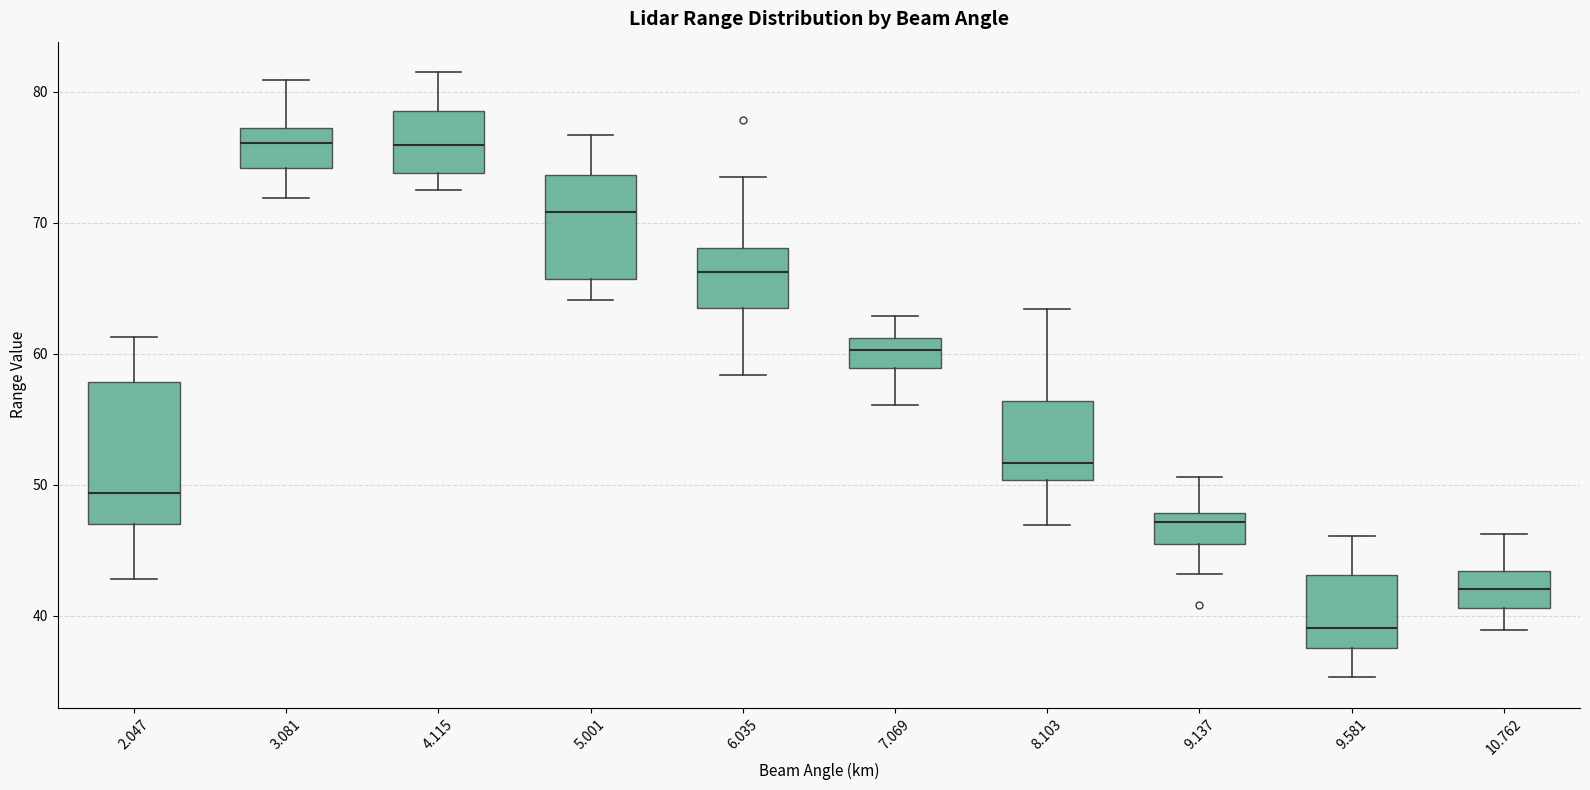

Comparing the boxes themselves (not the whiskers), which one is the tallest?

2.047